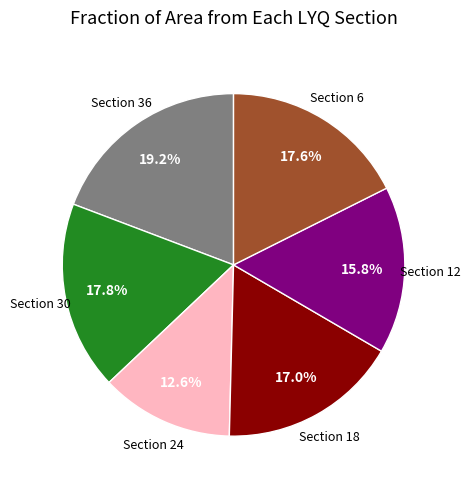

How many segments does this pie chart have?

6